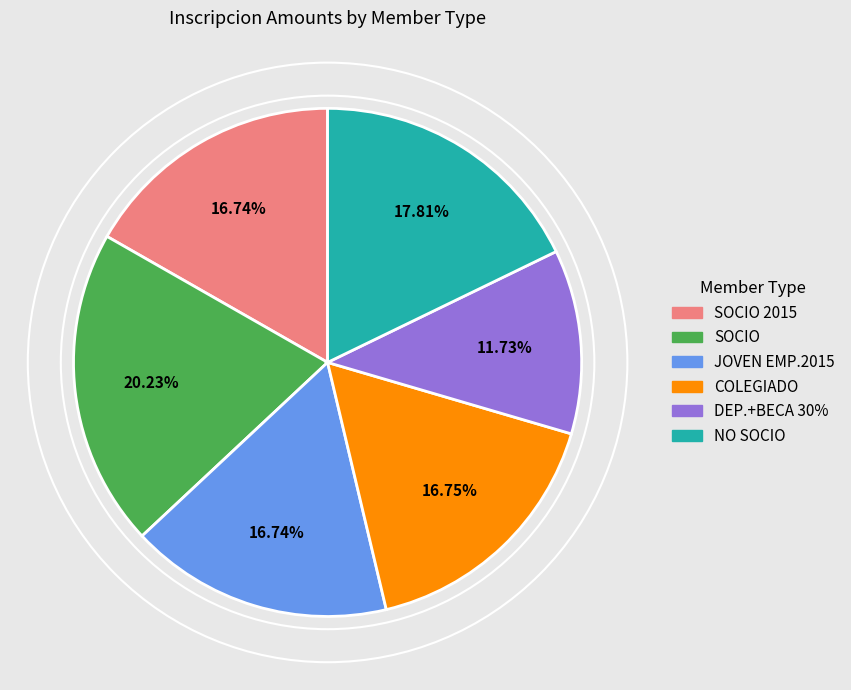

Does any single category account for the majority?

No